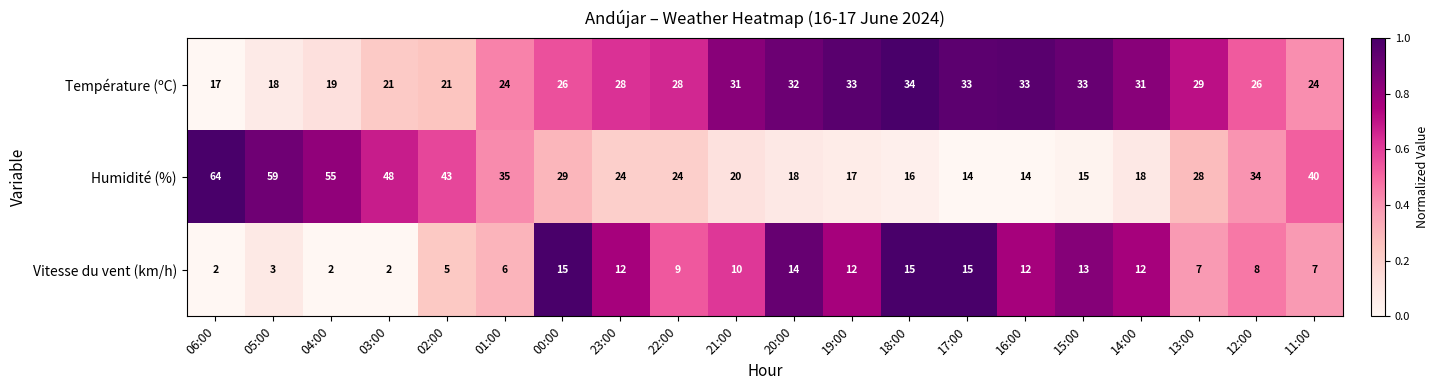

The value of Humidité (%) at 18:00 is 16. True or false?

True